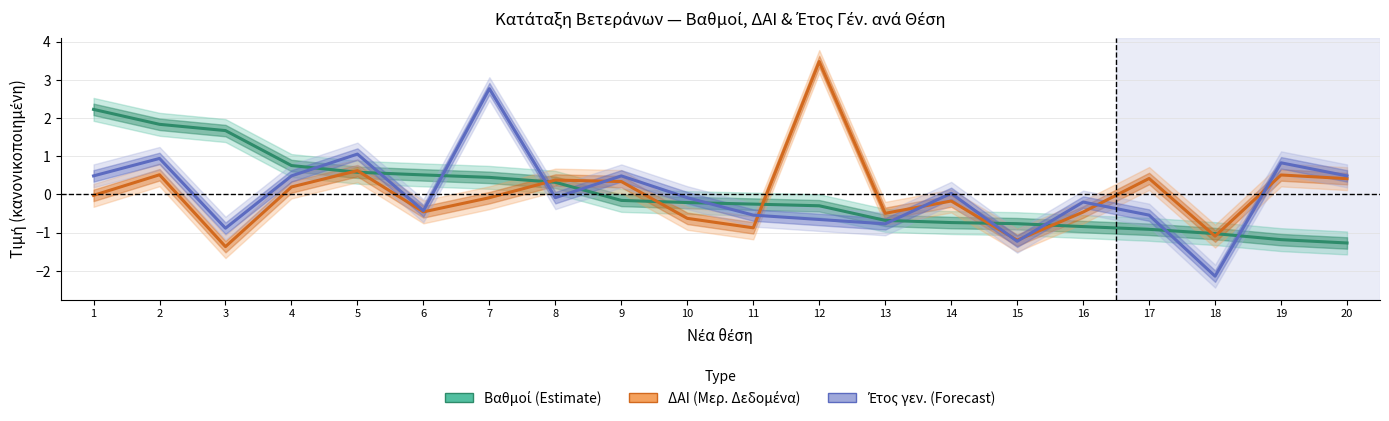

At 3, list the series in order from largest to smallest.

Βαθμοί (Estimate), Έτος γεν. (Forecast), ΔΑΙ (Μερ. Δεδομένα)